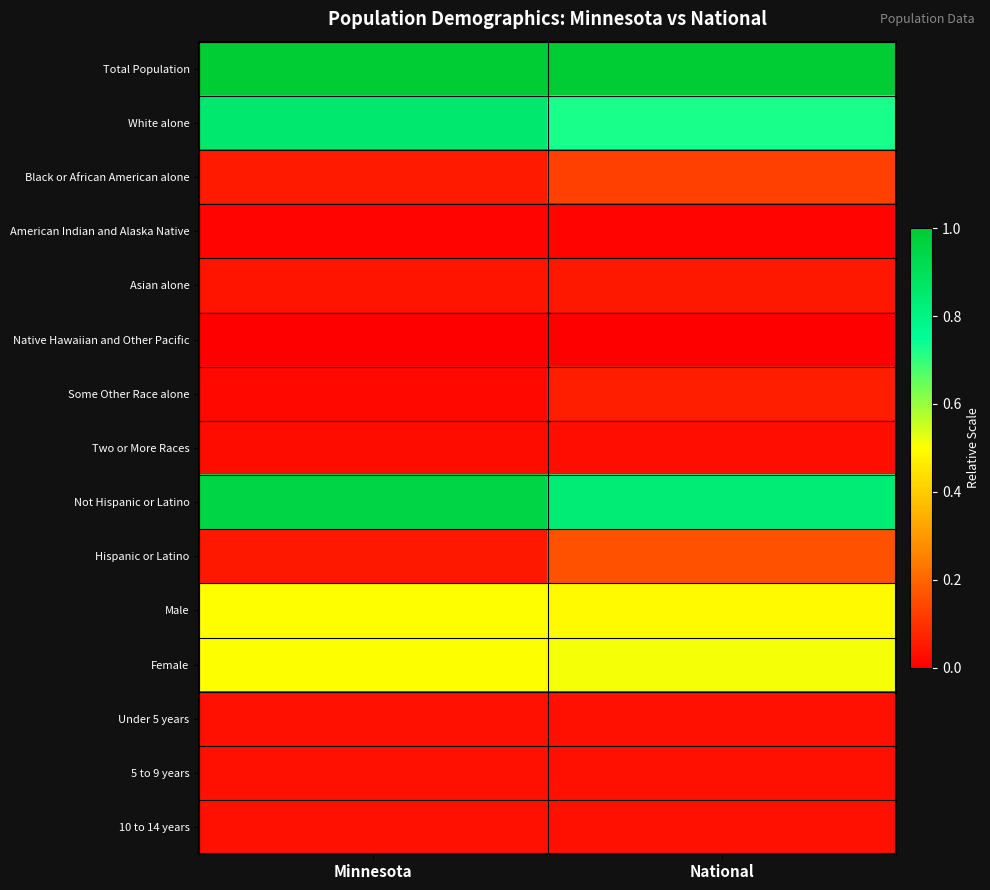

Reading right to left, what are all the values shown in this chart?

Total Population: National=1.0	Minnesota=1.0
White alone: National=0.7	Minnesota=0.9
Black or African American alone: National=0.1	Minnesota=0.1
American Indian and Alaska Native: National=0.0	Minnesota=0.0
Asian alone: National=0.0	Minnesota=0.0
Native Hawaiian and Other Pacific: National=0.0	Minnesota=0.0
Some Other Race alone: National=0.1	Minnesota=0.0
Two or More Races: National=0.0	Minnesota=0.0
Not Hispanic or Latino: National=0.8	Minnesota=1.0
Hispanic or Latino: National=0.2	Minnesota=0.0
Male: National=0.5	Minnesota=0.5
Female: National=0.5	Minnesota=0.5
Under 5 years: National=0.0	Minnesota=0.0
5 to 9 years: National=0.0	Minnesota=0.0
10 to 14 years: National=0.0	Minnesota=0.0